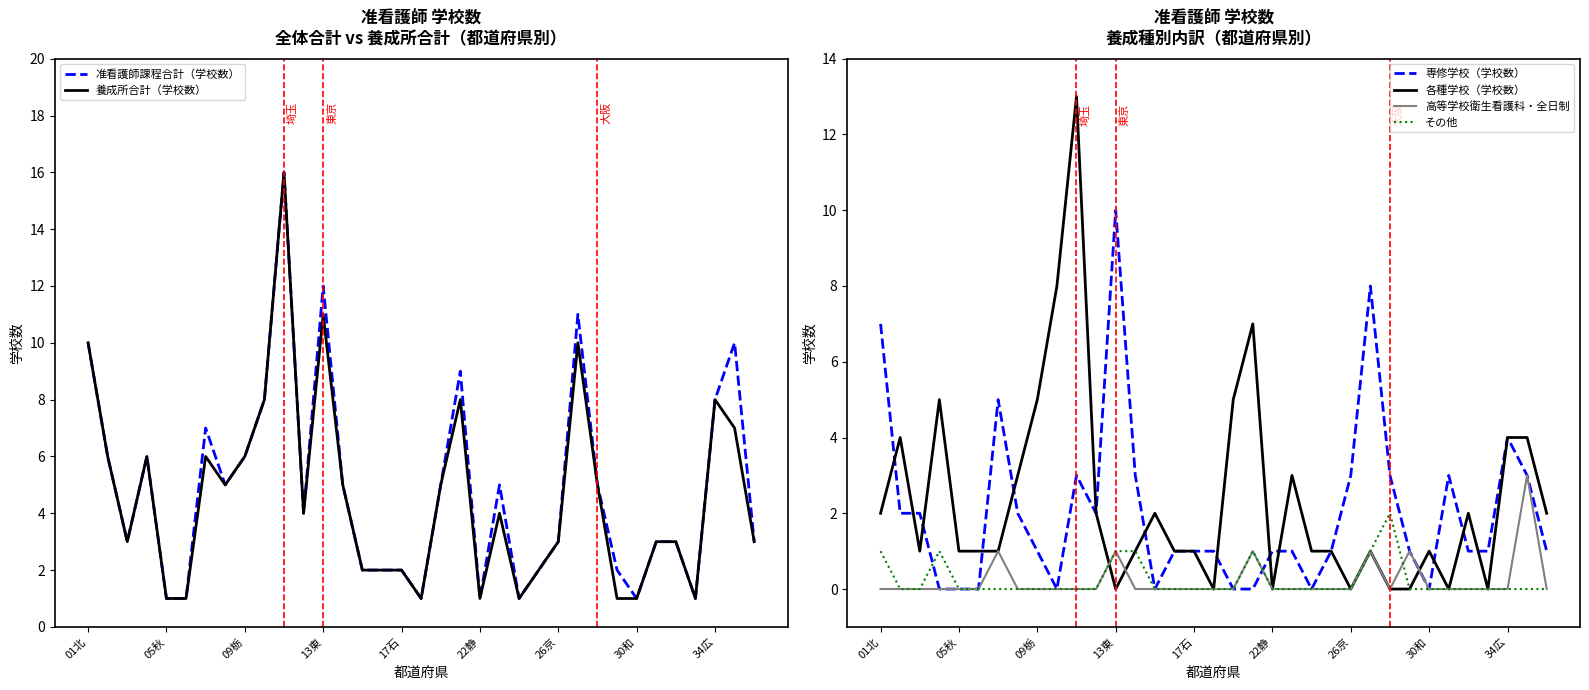

What is the difference between the maximum and minimum values in the 高等学校衛生看護科・全日制 series?

3